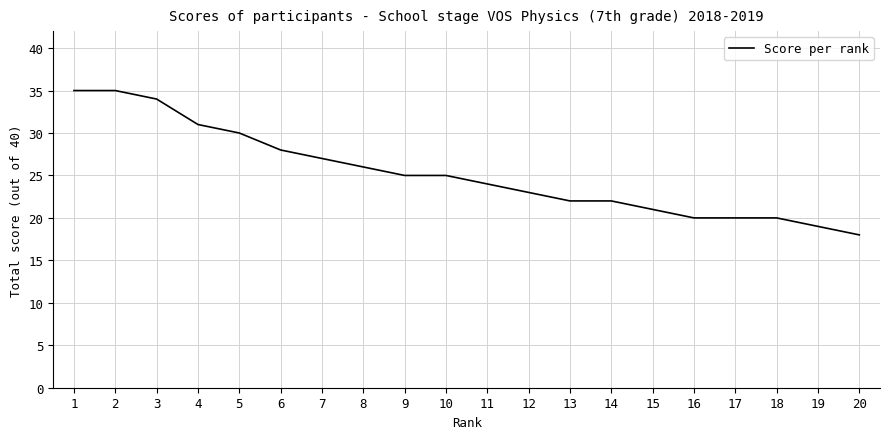

What is the difference between the maximum and second lowest values?

16